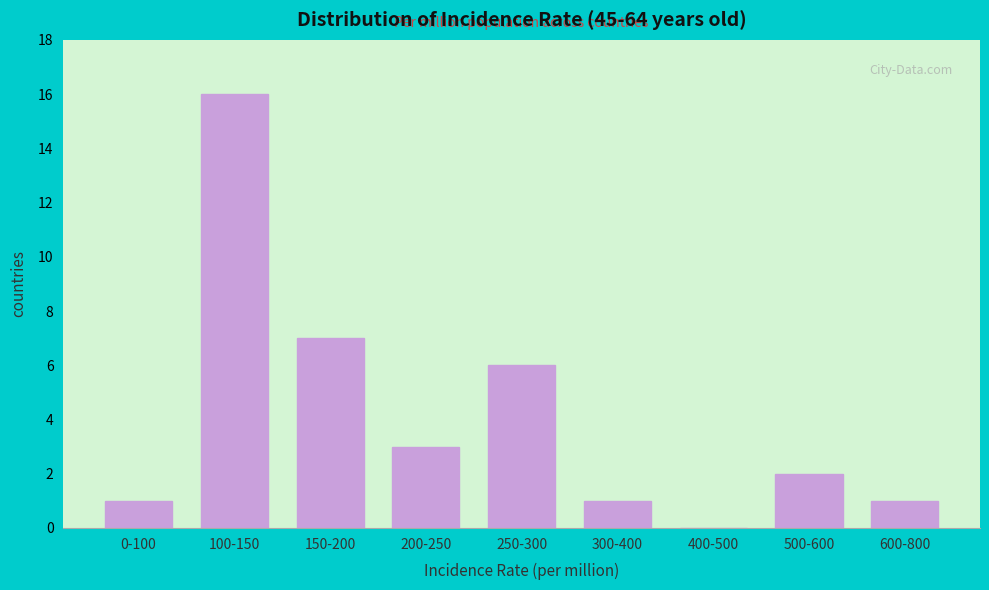

Reading right to left, extract all data points from this chart.

600-800=1	500-600=2	400-500=0	300-400=1	250-300=6	200-250=3	150-200=7	100-150=16	0-100=1